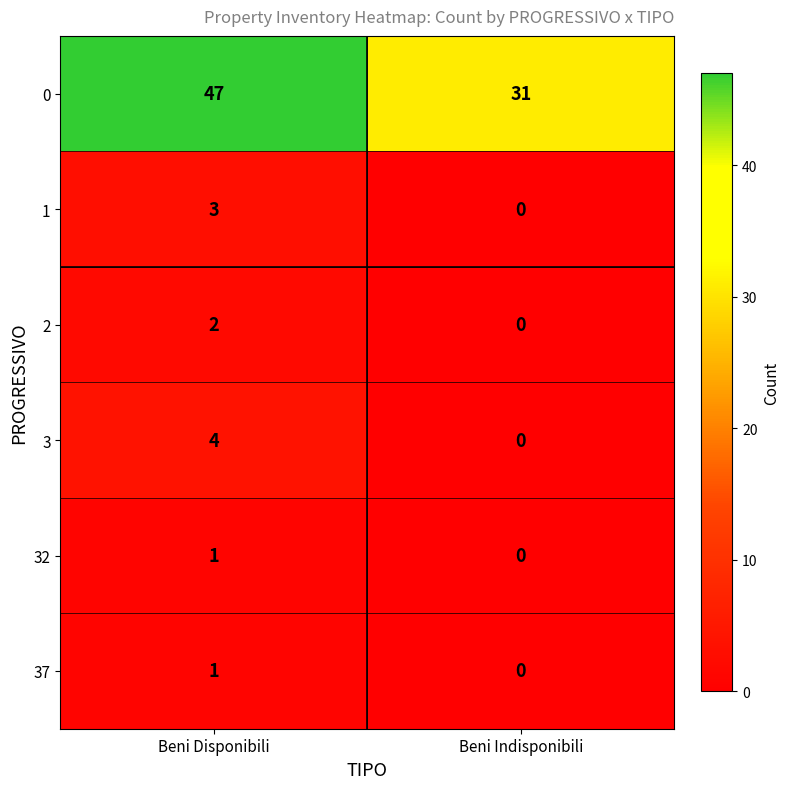

At how many categories does at least one series exceed 42?

1